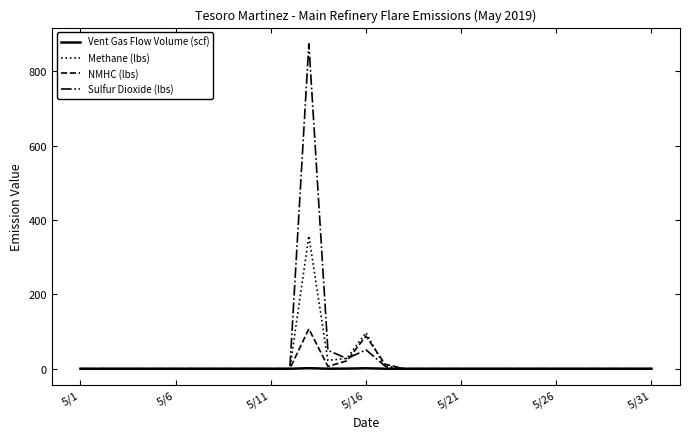

What is the maximum value for NMHC (lbs)?

107.3